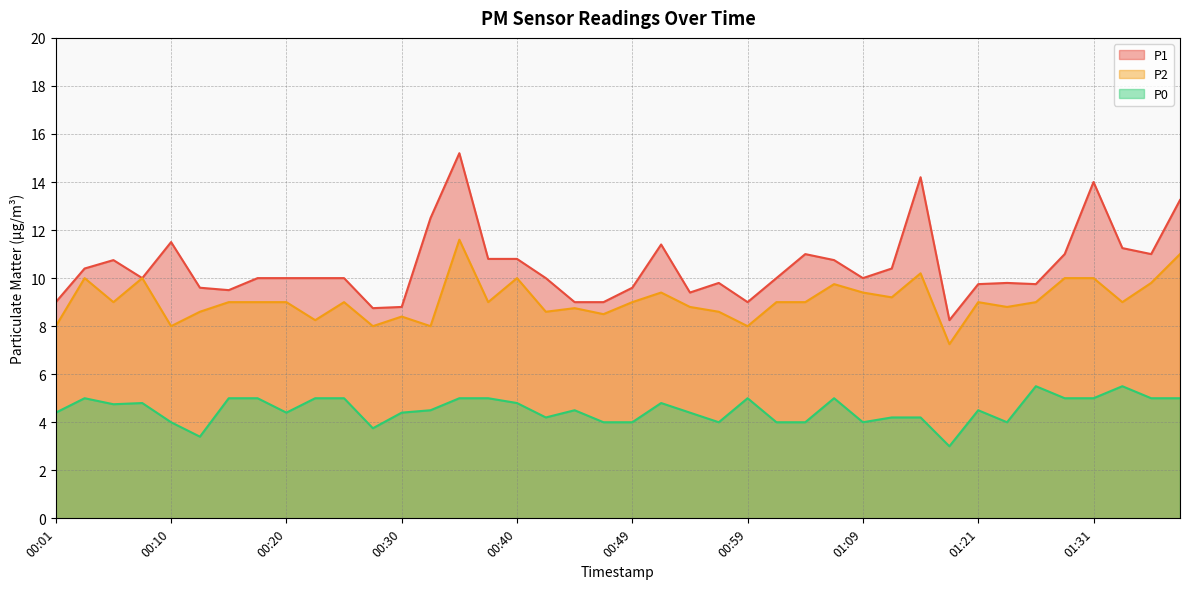

Which category has the highest value in the P0 series?

01:26